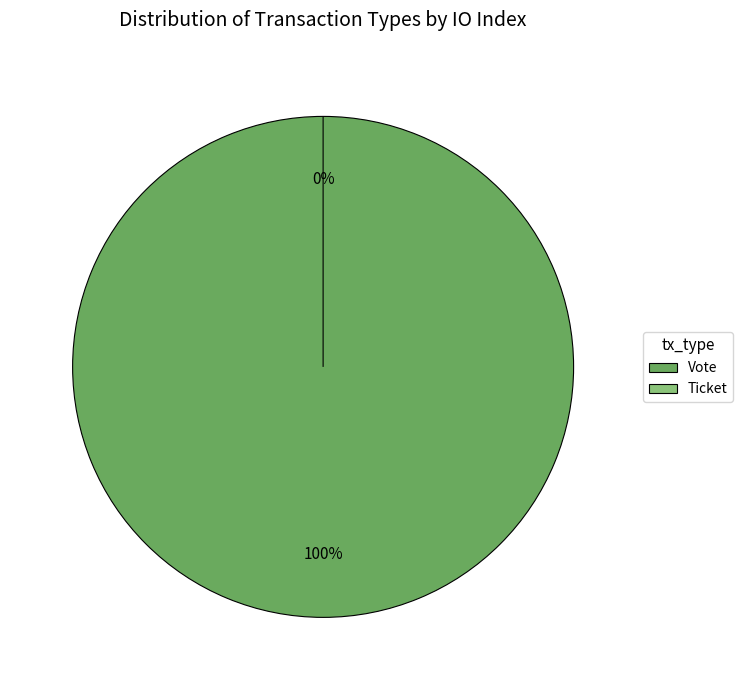

Which slice is the smallest?

Ticket